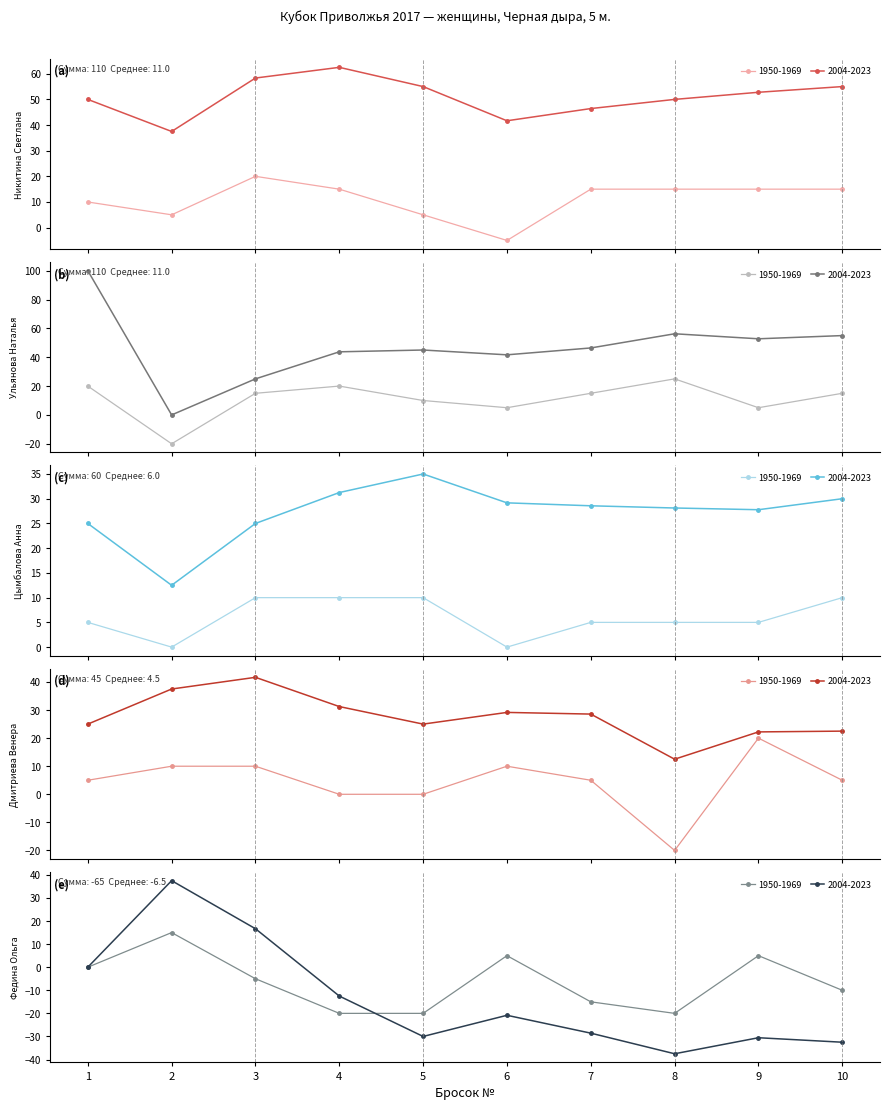

How many intersections are there between Цымбалова Анна and Дмитриева Венера?

3